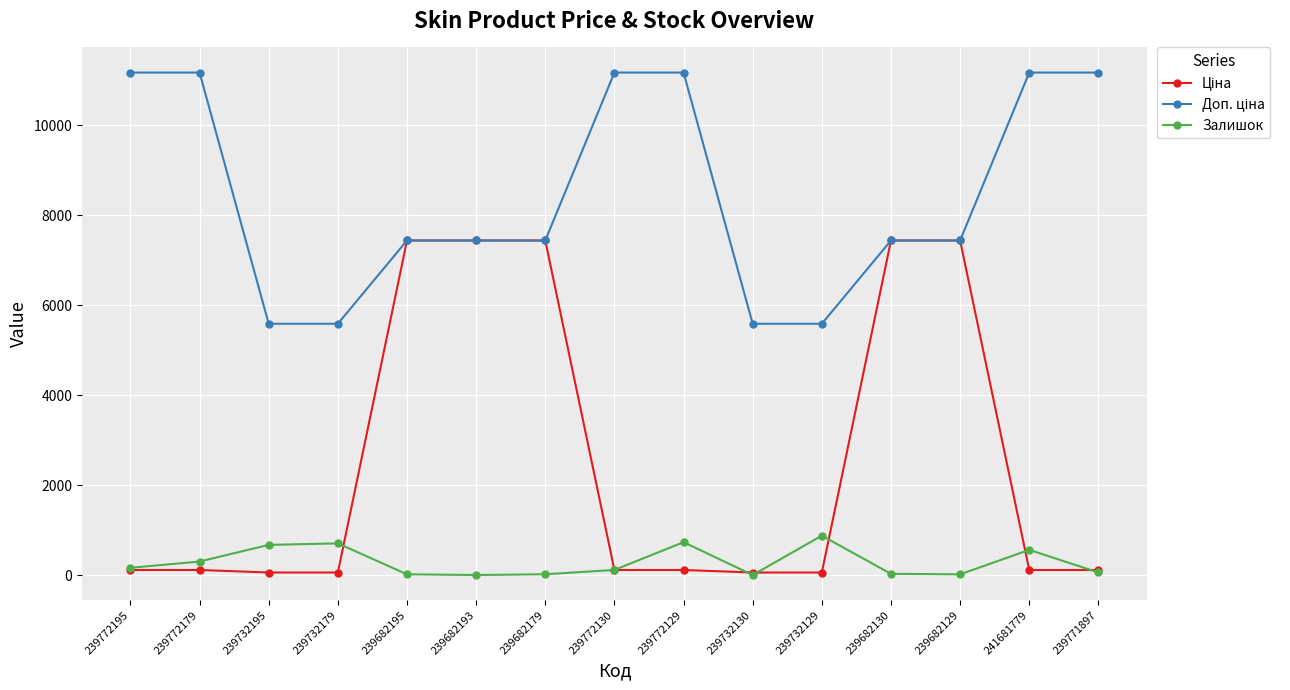

What is the greatest value displayed?

11169.0